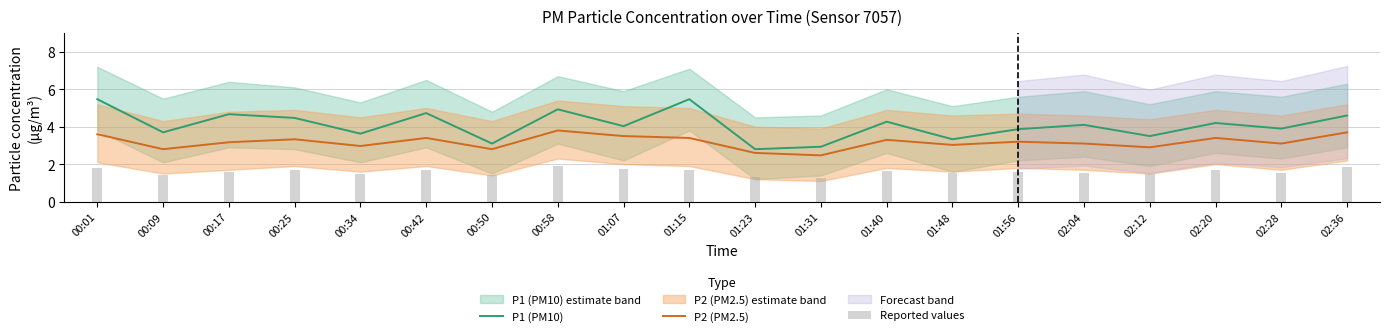

How many data points in P1 (PM10) are above 4?

11